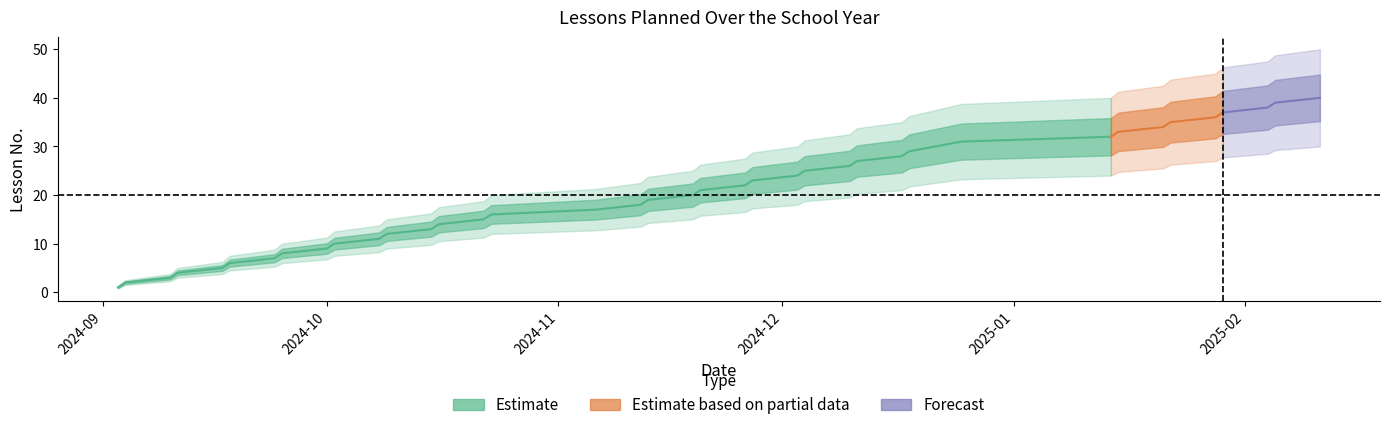

What is the value of the 23rd point from the left?

23